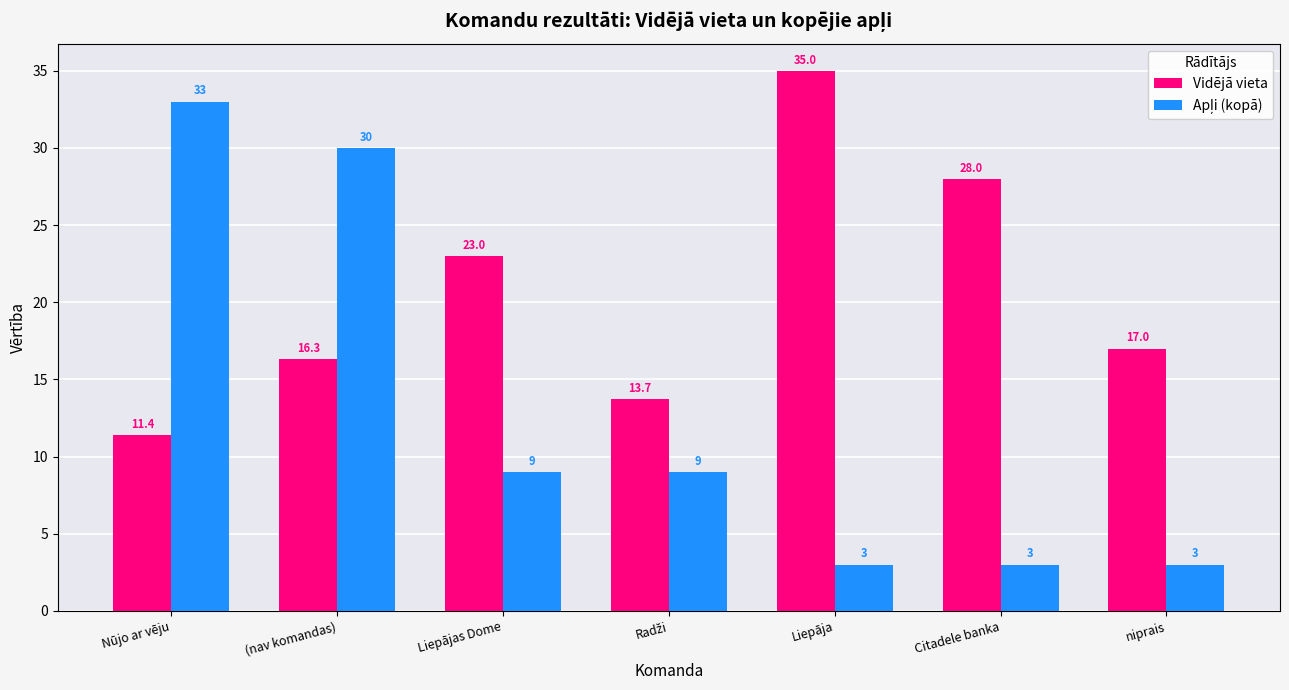

What is the smallest value displayed?

3.0